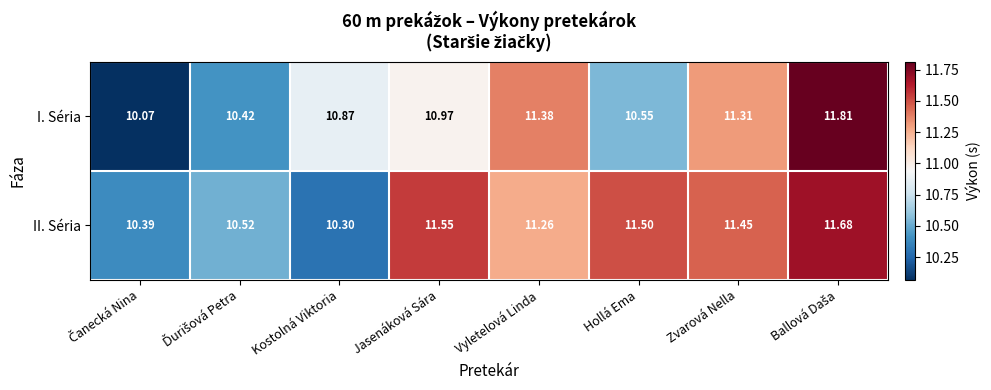

At which label is II. Séria closest to 10?

Kostolná Viktoria